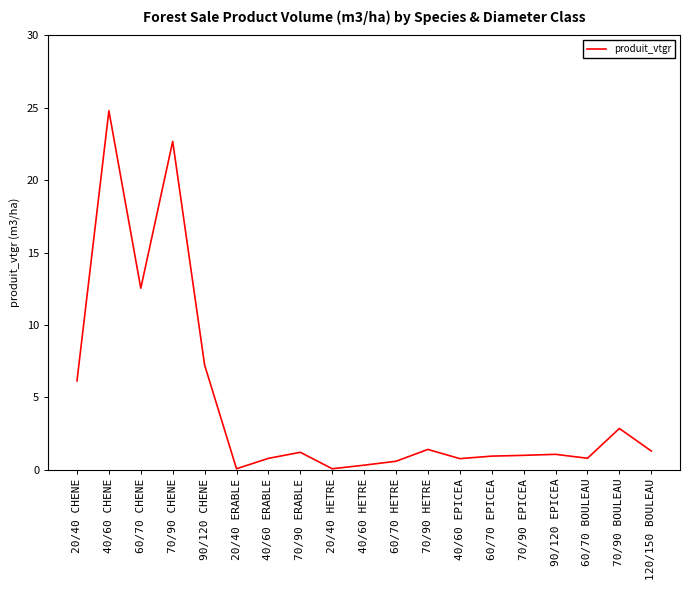

Which has a higher value, 40/60 EPICEA or 60/70 CHENE?

60/70 CHENE